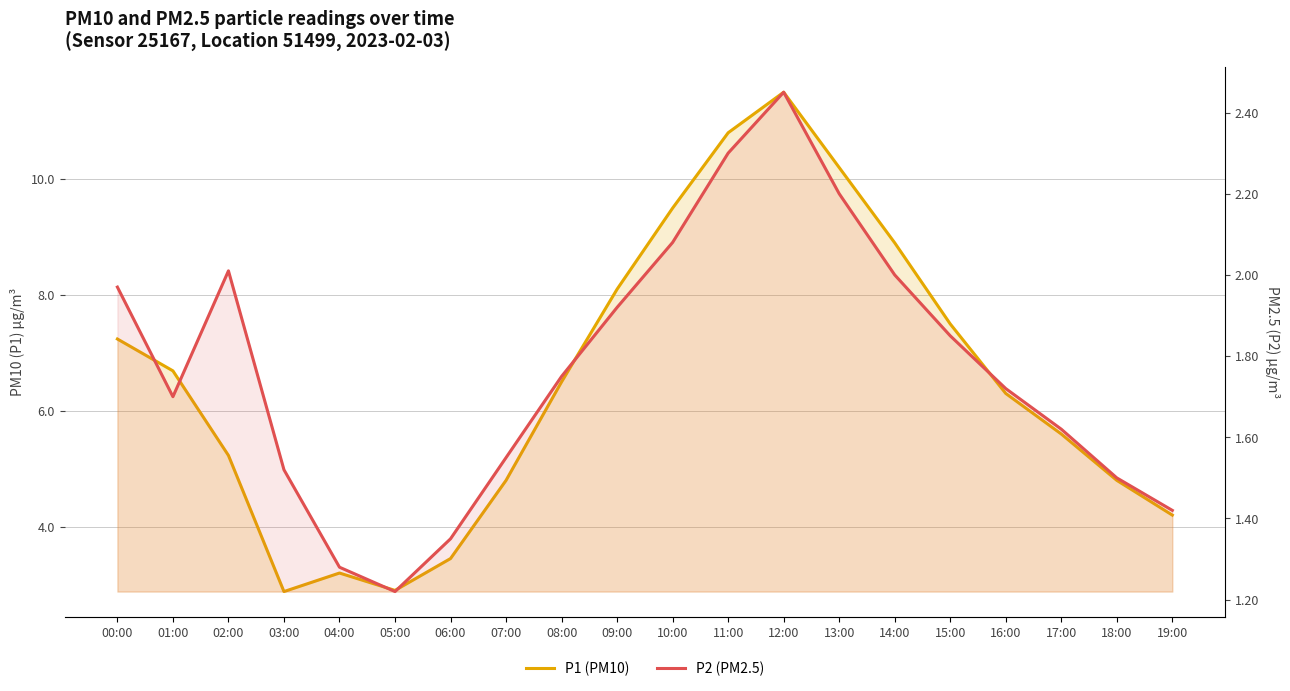

What is the value of the P1 (PM10) point at the 10th from the left?

8.1